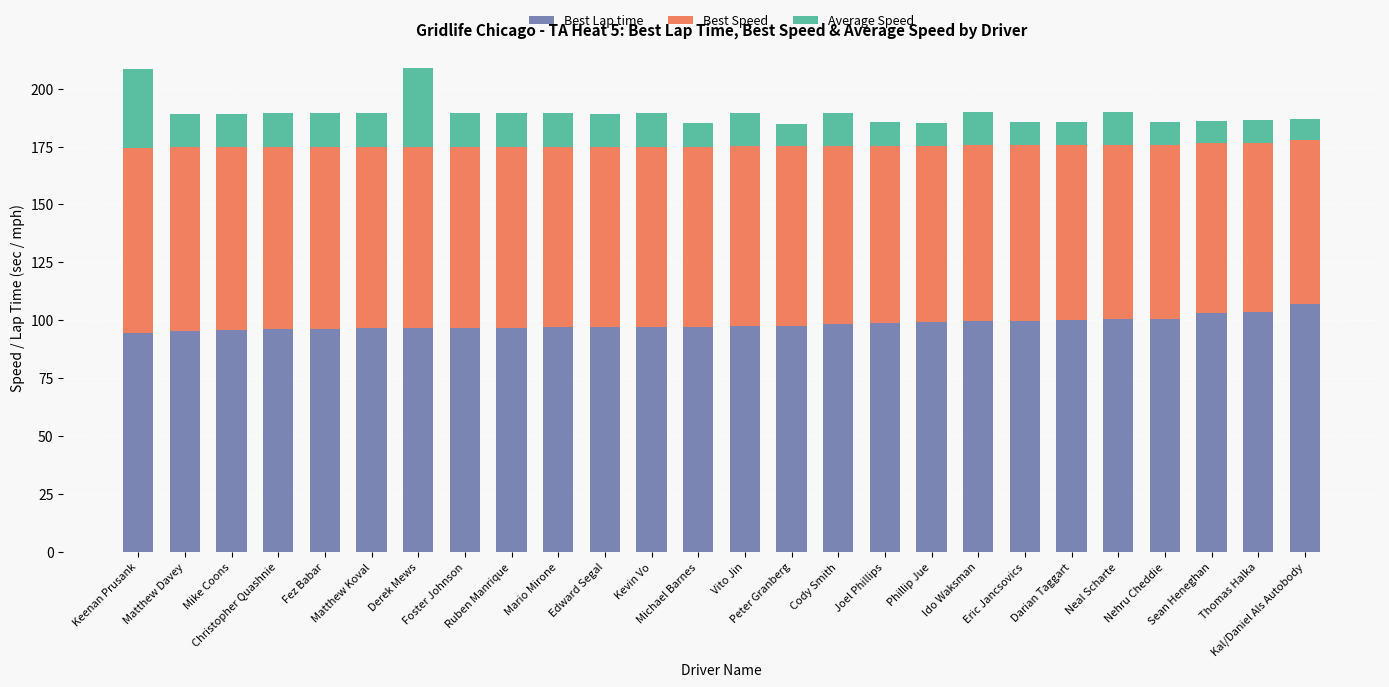

What is the sum of the Best Lap time values at Kal/Daniel Als Autobody and Cody Smith?

205.3